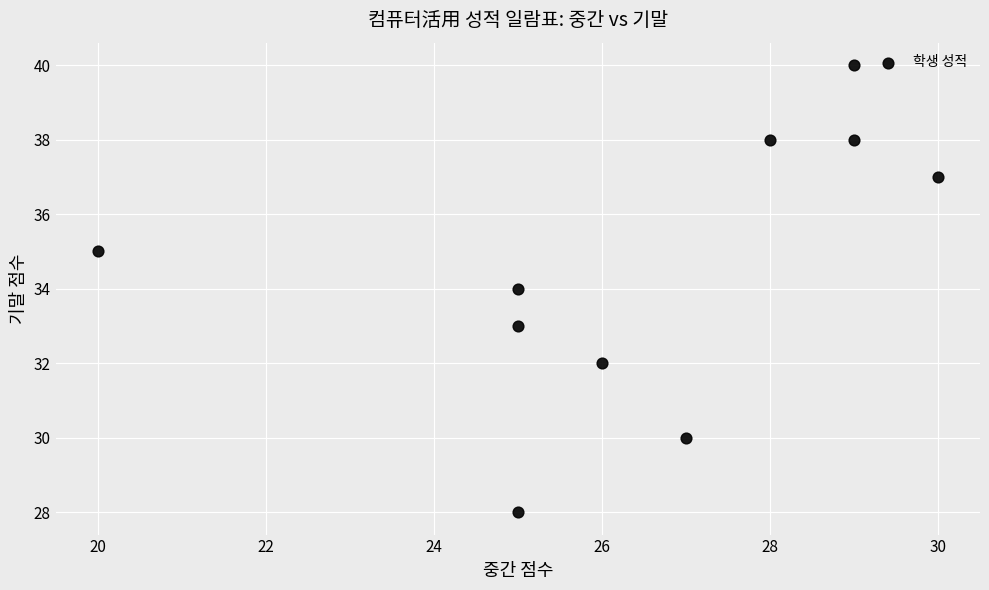

What is the range of X values (max minus min)?

10